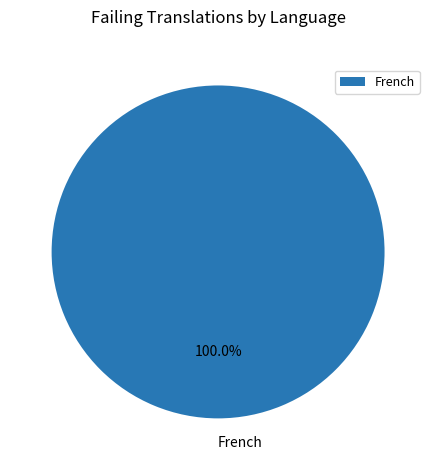

To the nearest percent, what portion does French represent?

100%